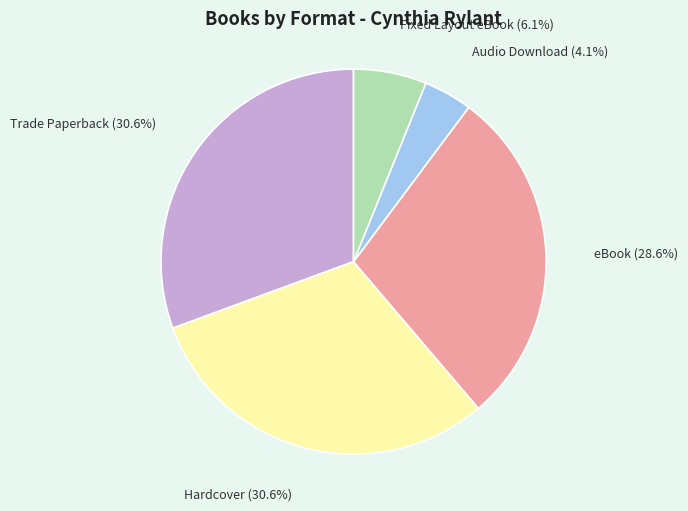

Is there any slice that represents more than half of the pie?

No